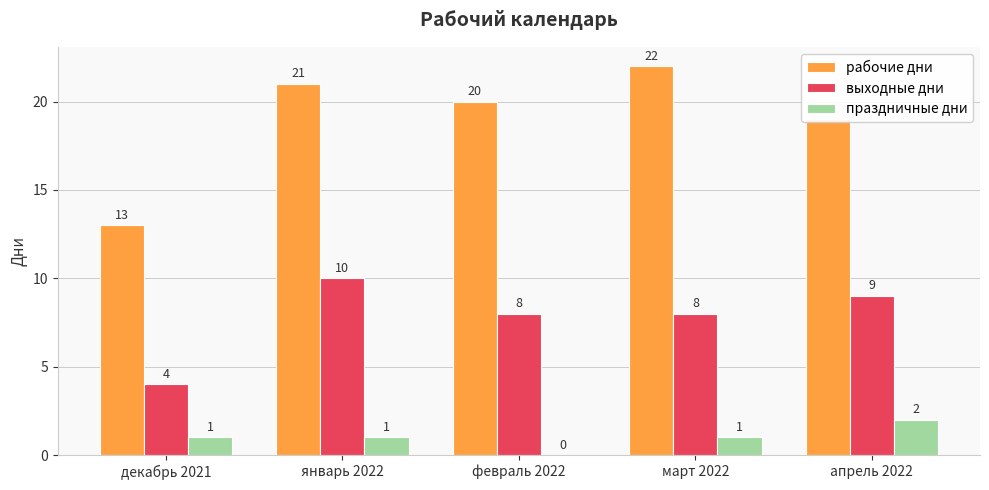

Are the bars horizontal?

No